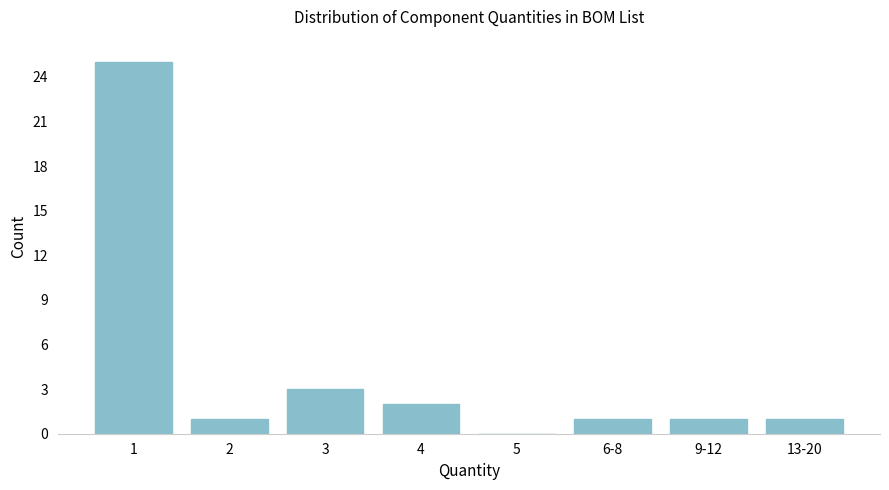

Reading right to left, extract all data points from this chart.

13-20=1	9-12=1	6-8=1	5=0	4=2	3=3	2=1	1=25